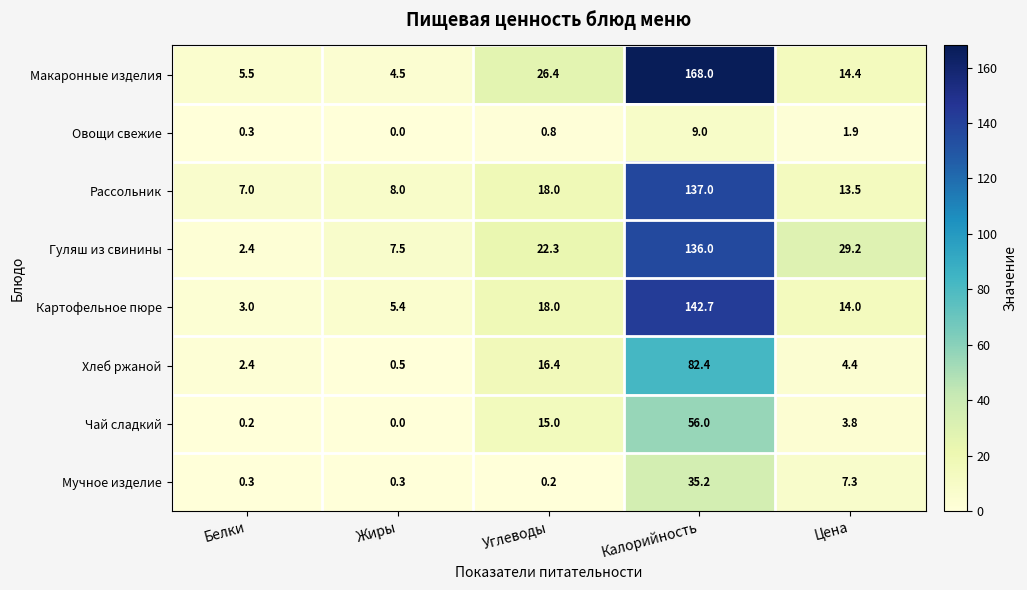

The value of Хлеб ржаной at Жиры is 0.9. True or false?

False